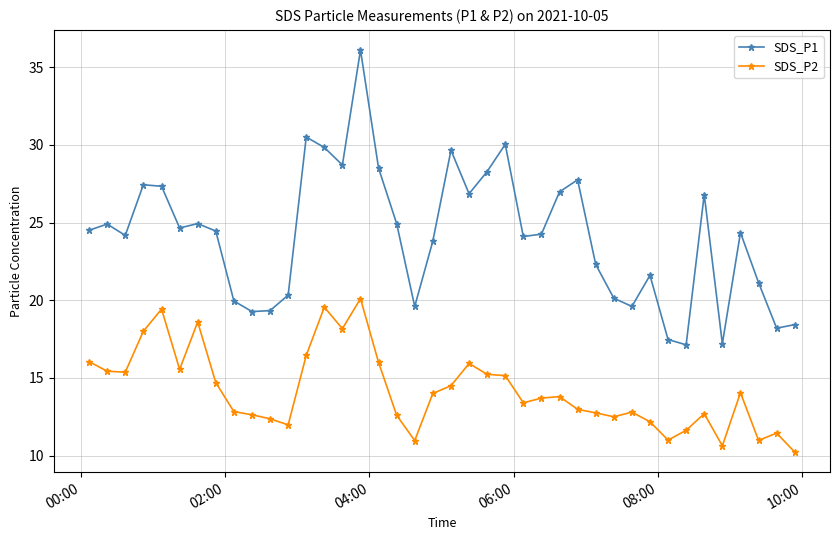

Which series has the largest range (max minus min)?

SDS_P1